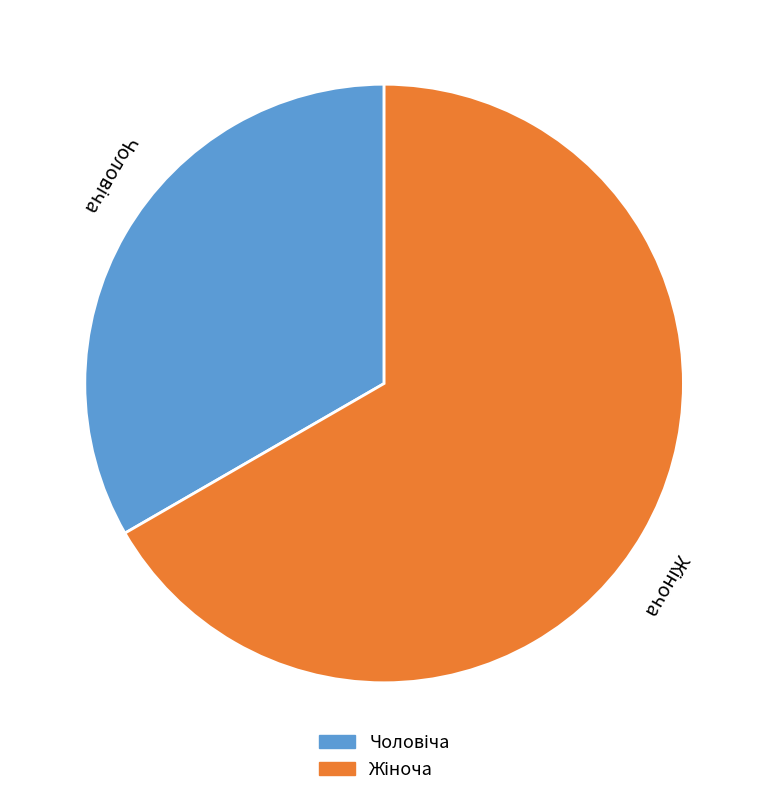

Is there a majority slice in this chart?

Yes